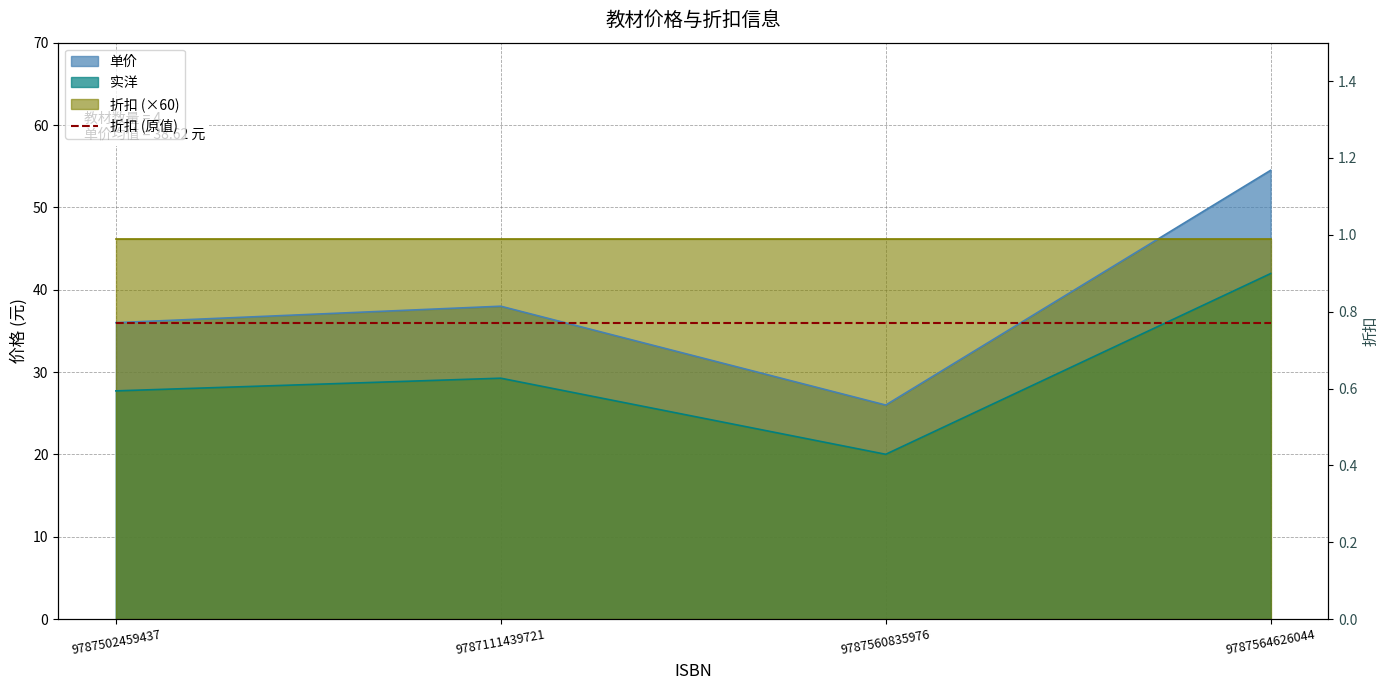

Reading right to left, what are all the values shown in this chart?

单价: 54.5	26.0	38.0	36.0
实洋: 42.0	20.0	29.3	27.7